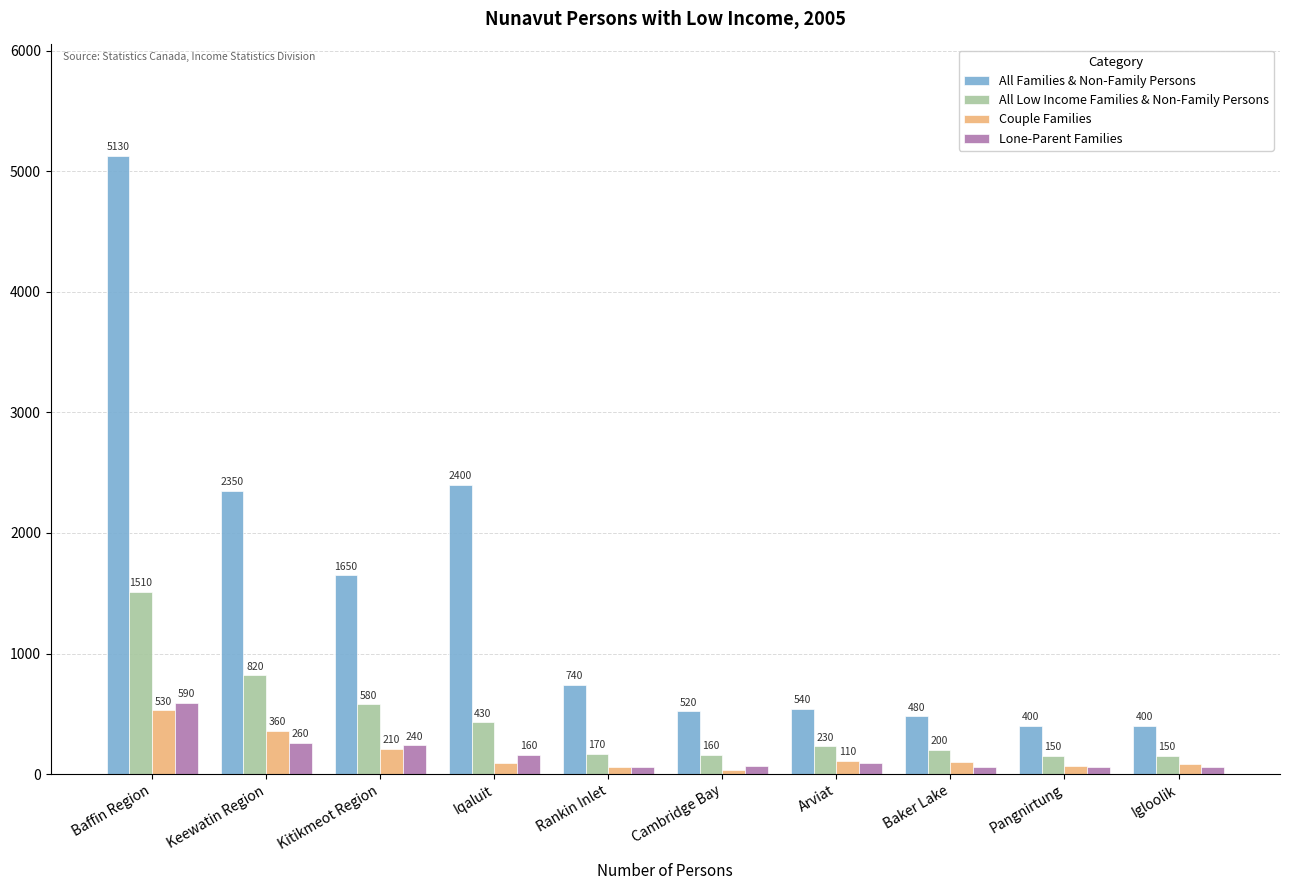

At Baffin Region, list the series in order from smallest to largest.

Couple Families, Lone-Parent Families, All Low Income Families & Non-Family Persons, All Families & Non-Family Persons